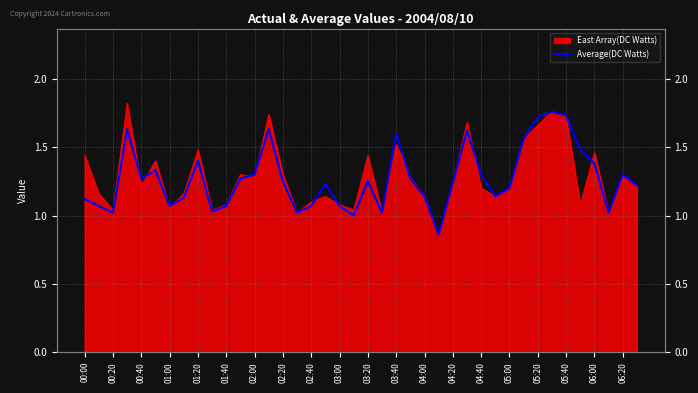

How many points are lower than both their immediate neighbors (excluding endpoints)?

10